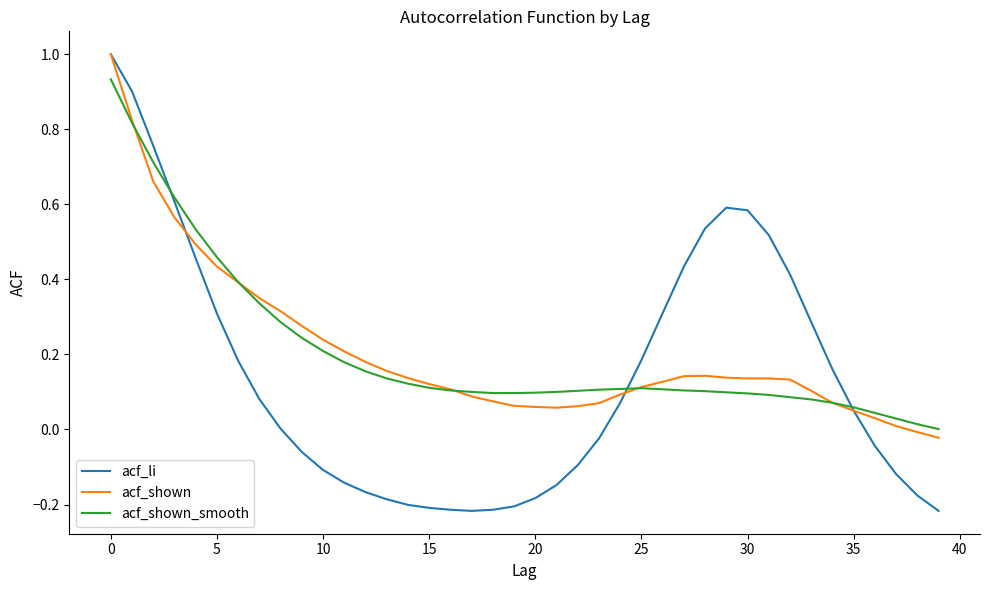

True or false: acf_li and acf_shown_smooth cross at least once.

True